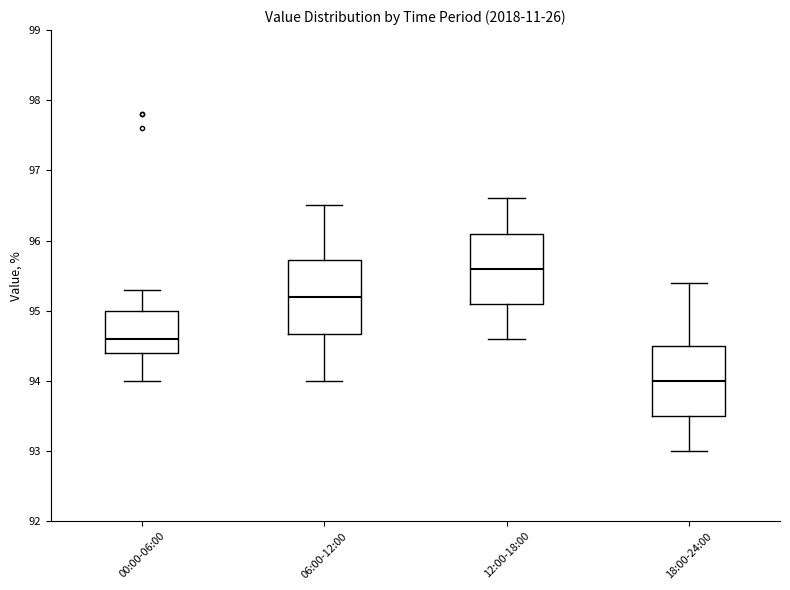

Which box's median line is the lowest?

18:00-24:00